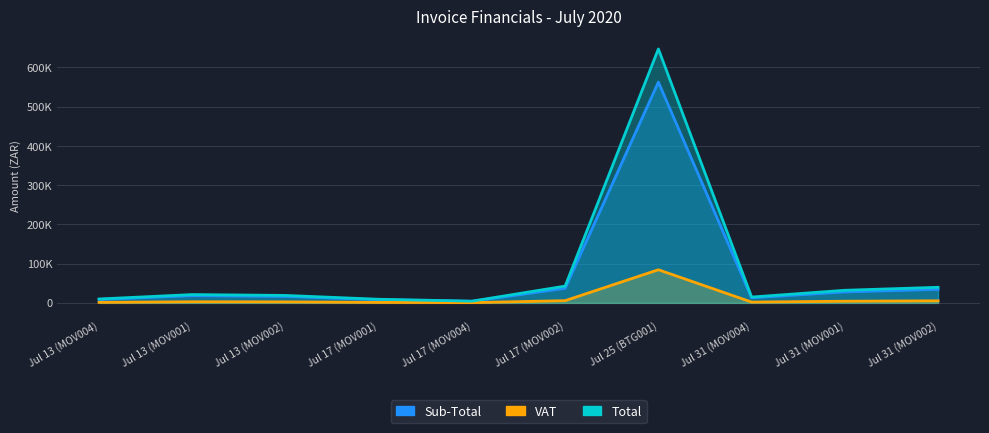

At Jul 13 (MOV004), list the series in order from smallest to largest.

VAT, Sub-Total, Total